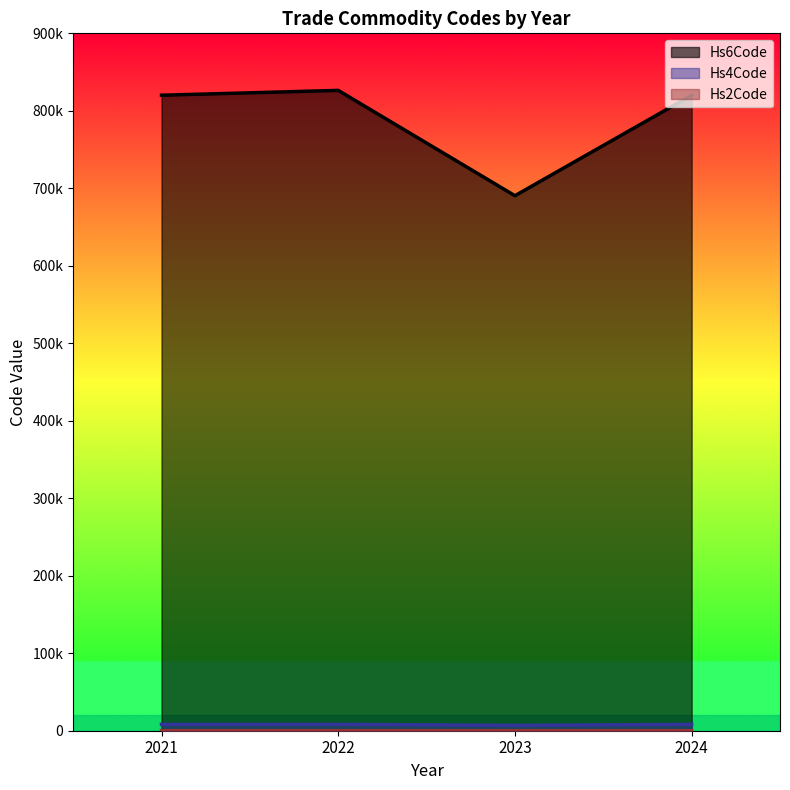

What is the label of the 8th point from the right?

2023